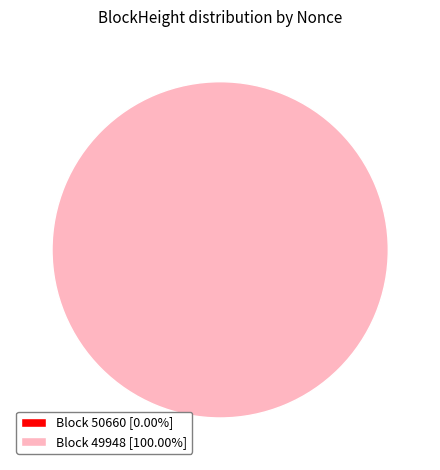

Count the number of slices in the pie.

2